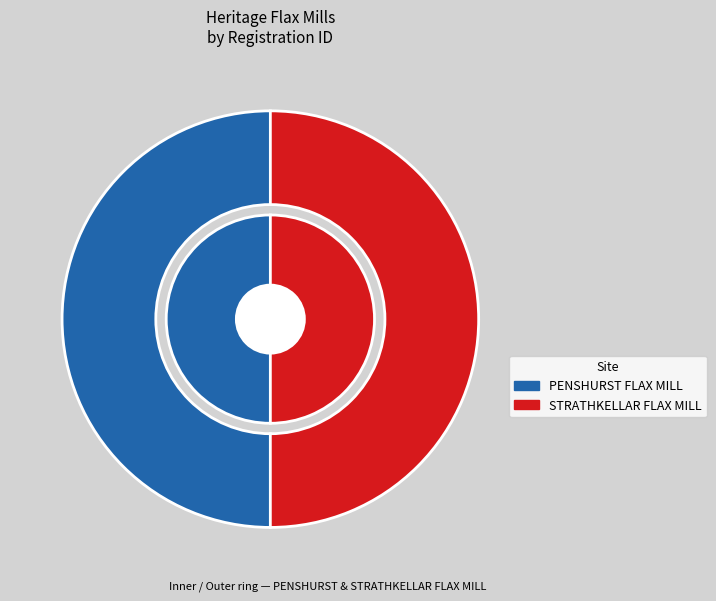

Approximately how many times larger is the value at STRATHKELLAR FLAX MILL compared to PENSHURST FLAX MILL?

1.0